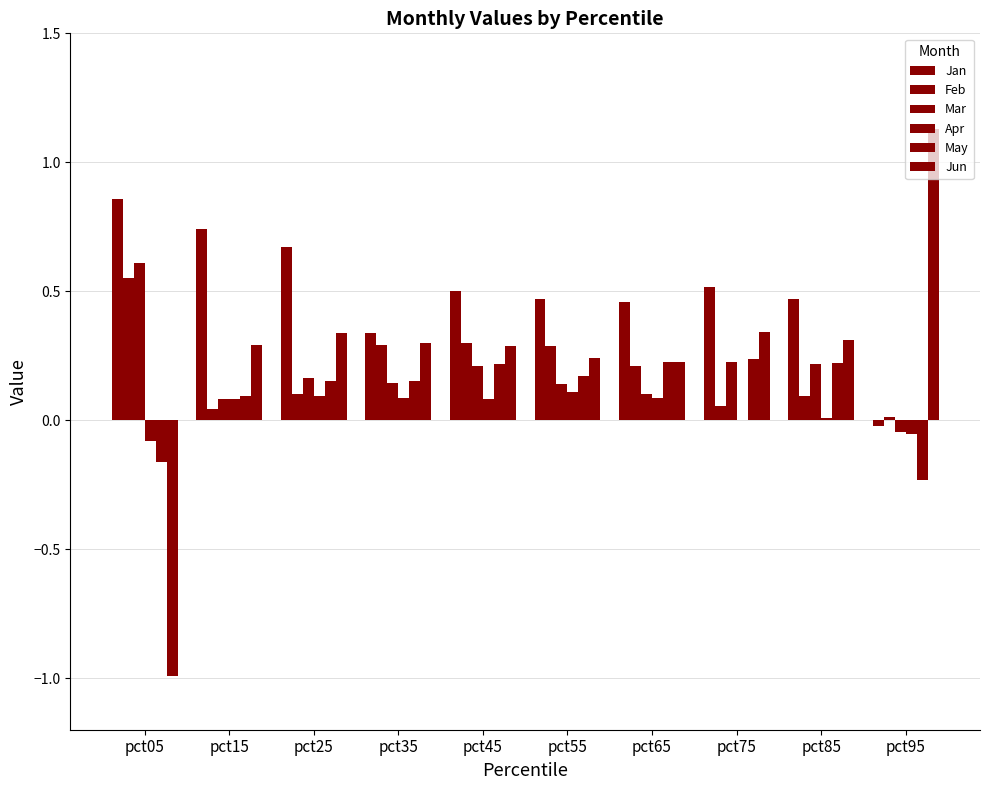

How many positive values does the May series have?

8